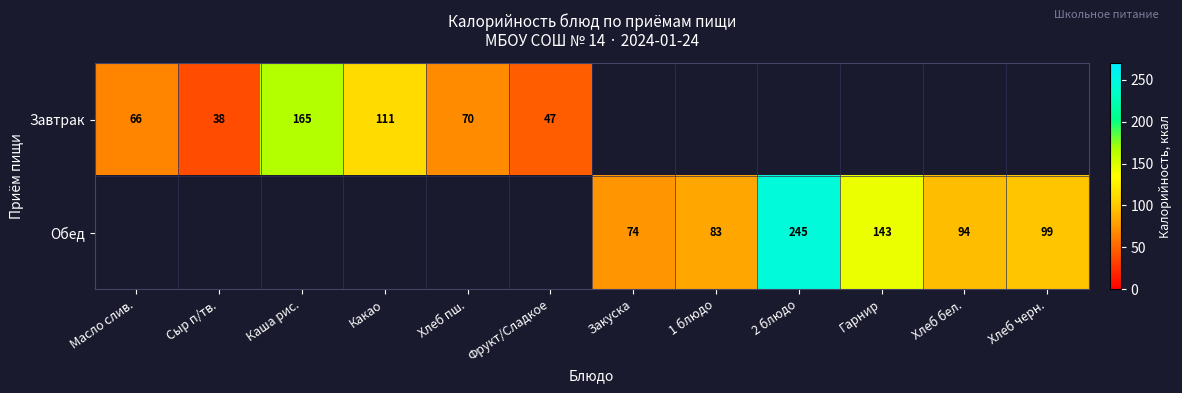

True or false: Обед has a value of 146 at 1 блюдо.

False